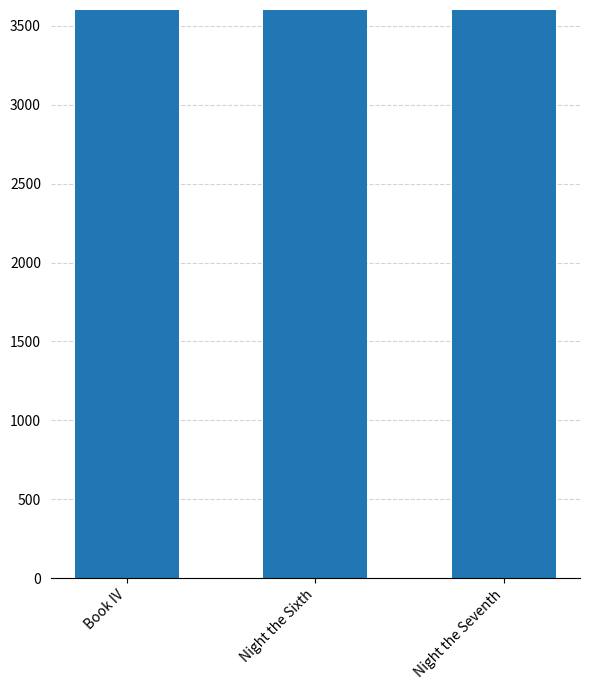

Is it true that the value at Night the Seventh is 96168?

False